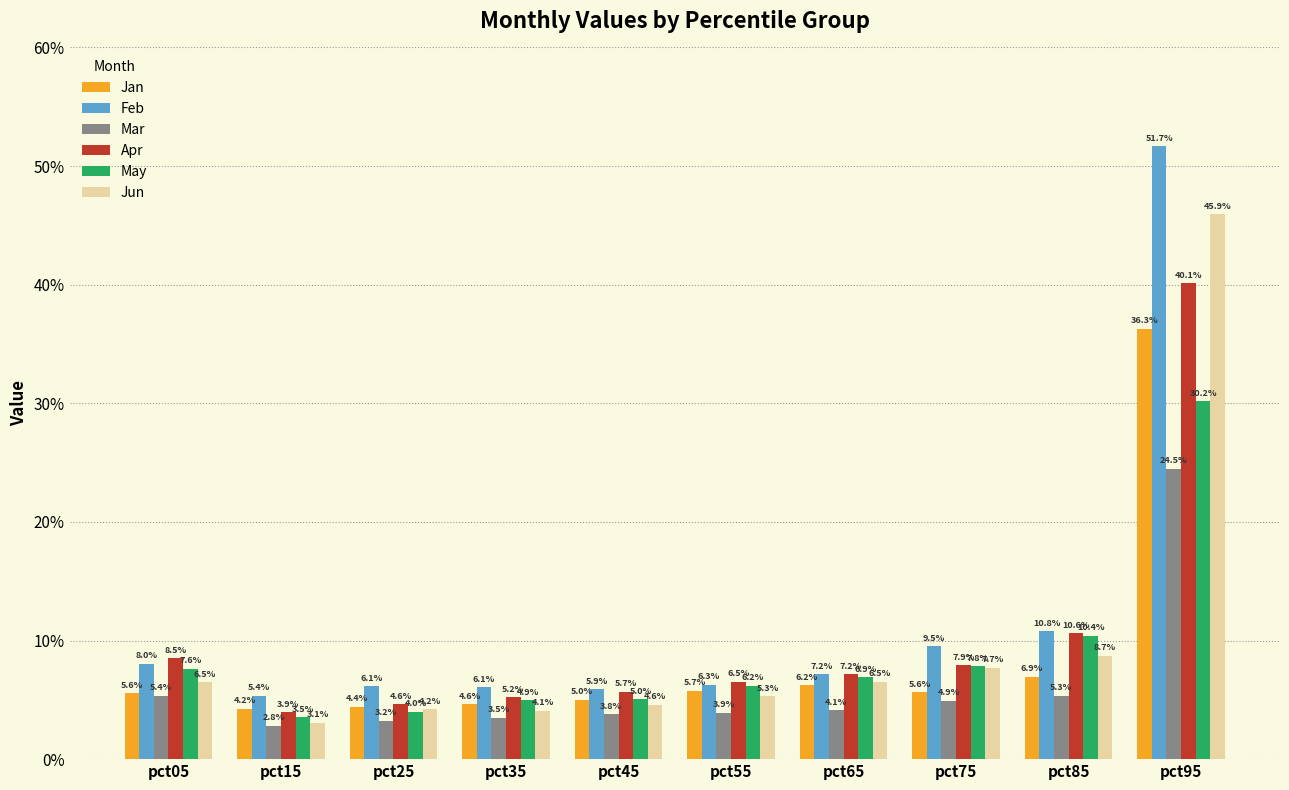

Are the bars grouped side by side (vs. stacked)?

Yes